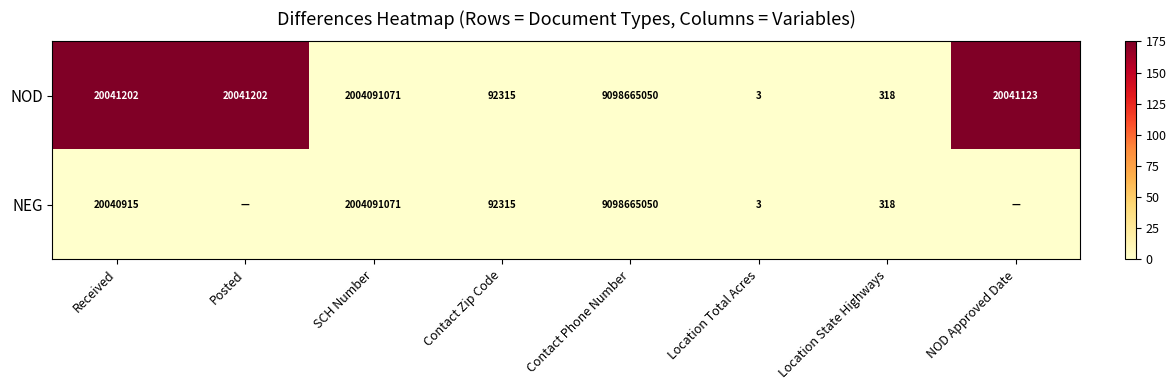

Is the value of NEG at Location State Highways greater than the value of NOD at Contact Zip Code?

No